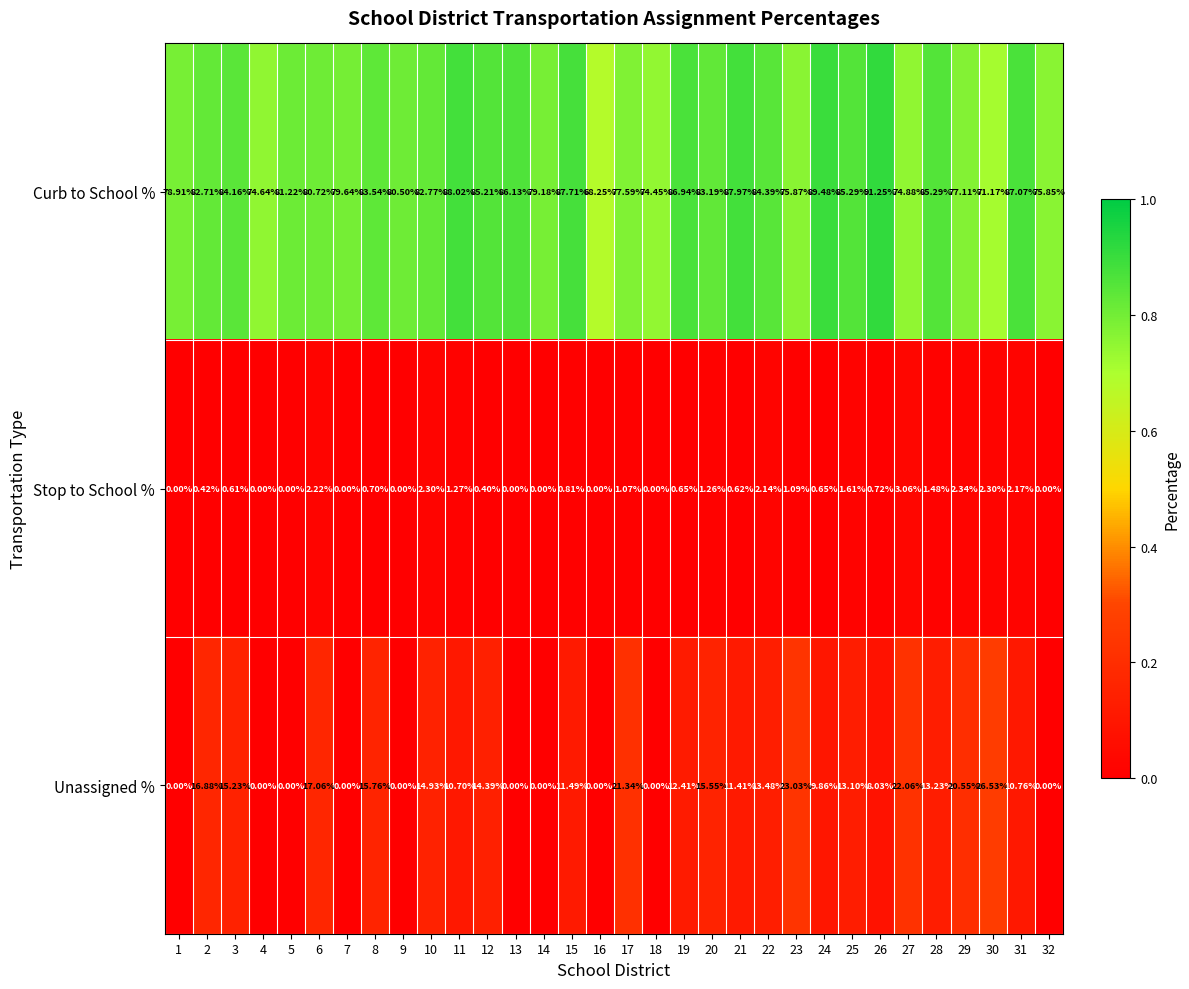

How many values in Stop to School % are above zero?

22